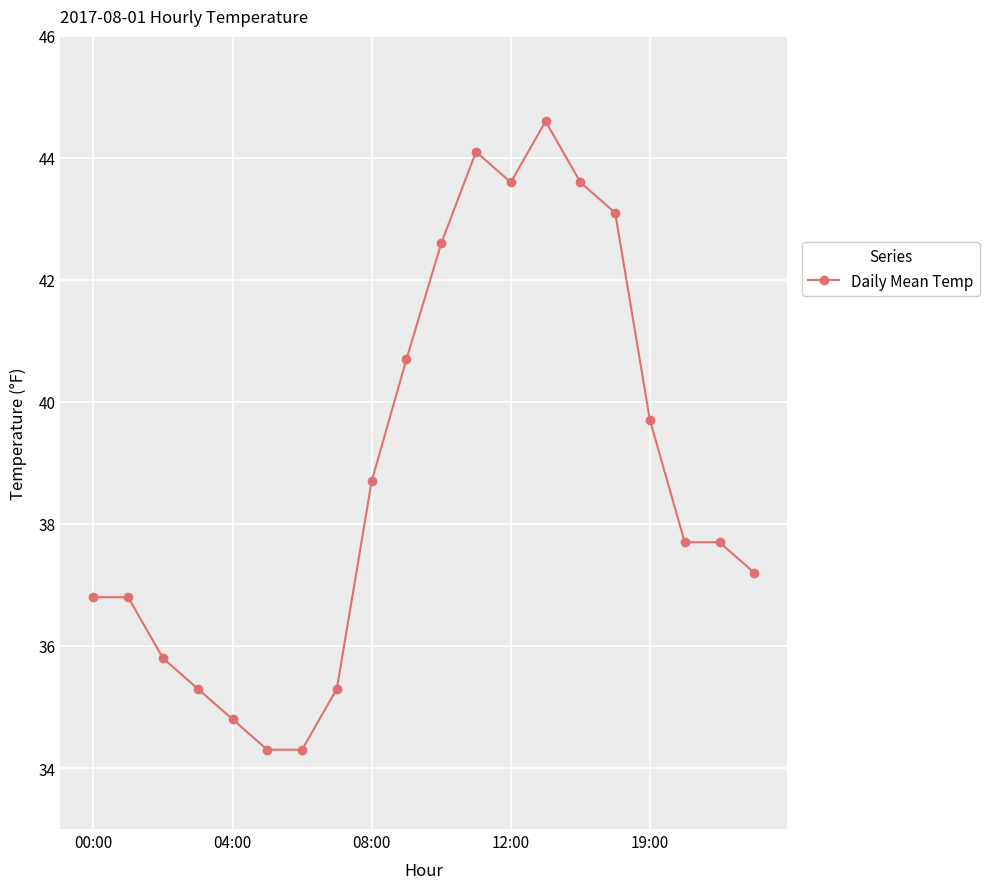

What is the sum of all values?

776.7